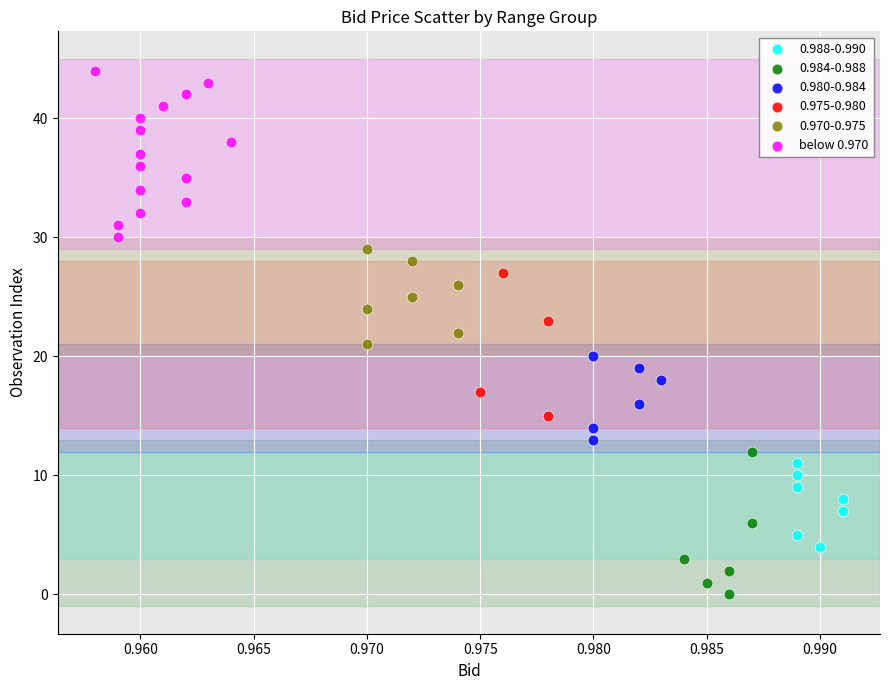

Which series contains the lowest Y value?

0.984-0.988